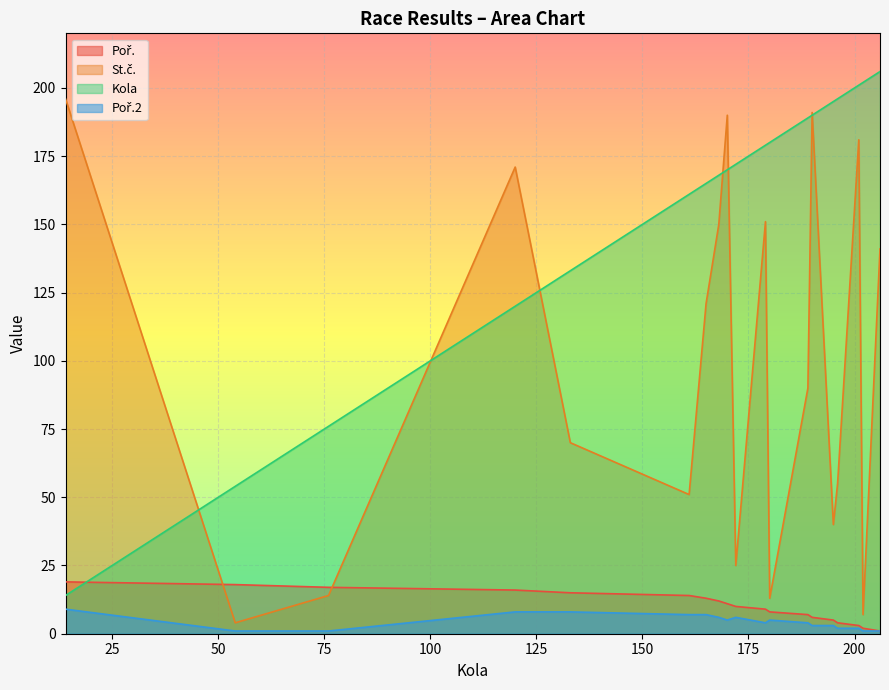

Which series has the largest total across all categories?

Kola